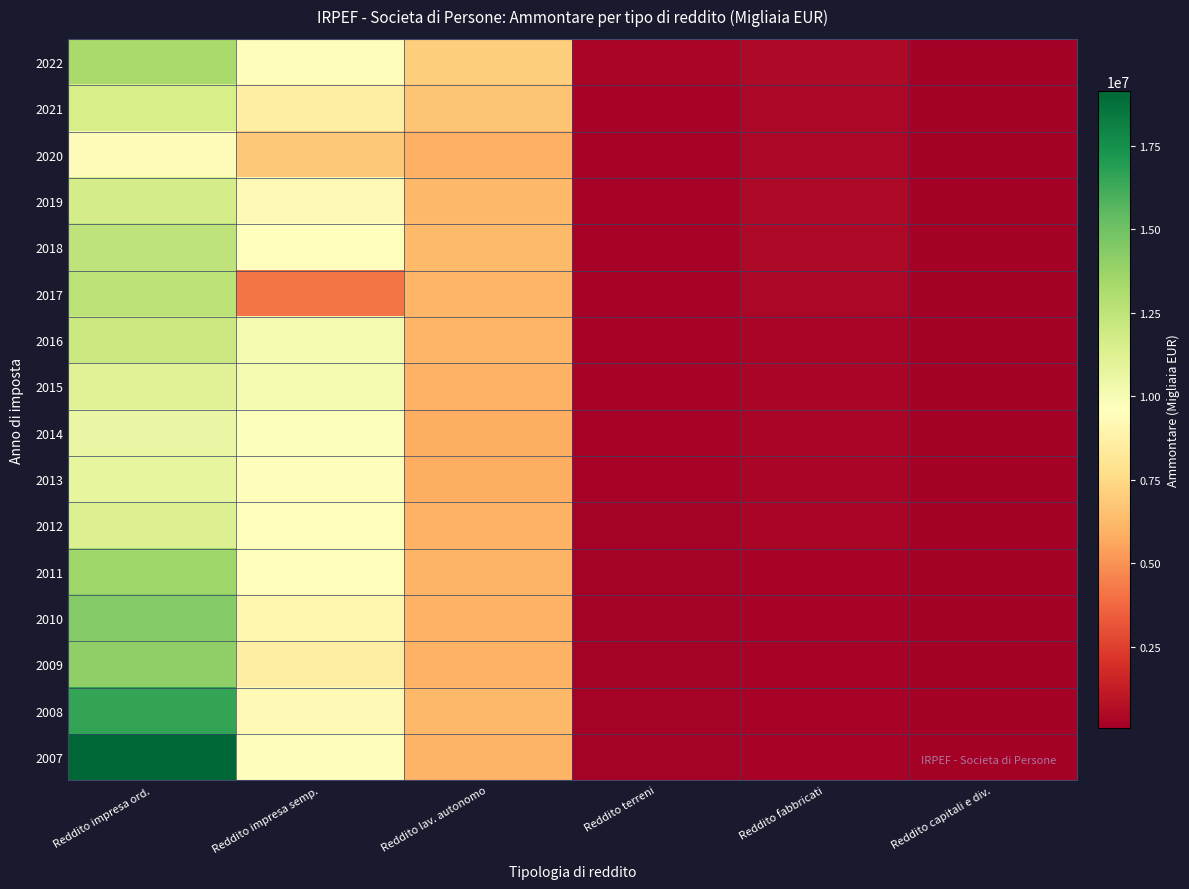

What is the total value across all series at Reddito lav. autonomo?

98147982.5